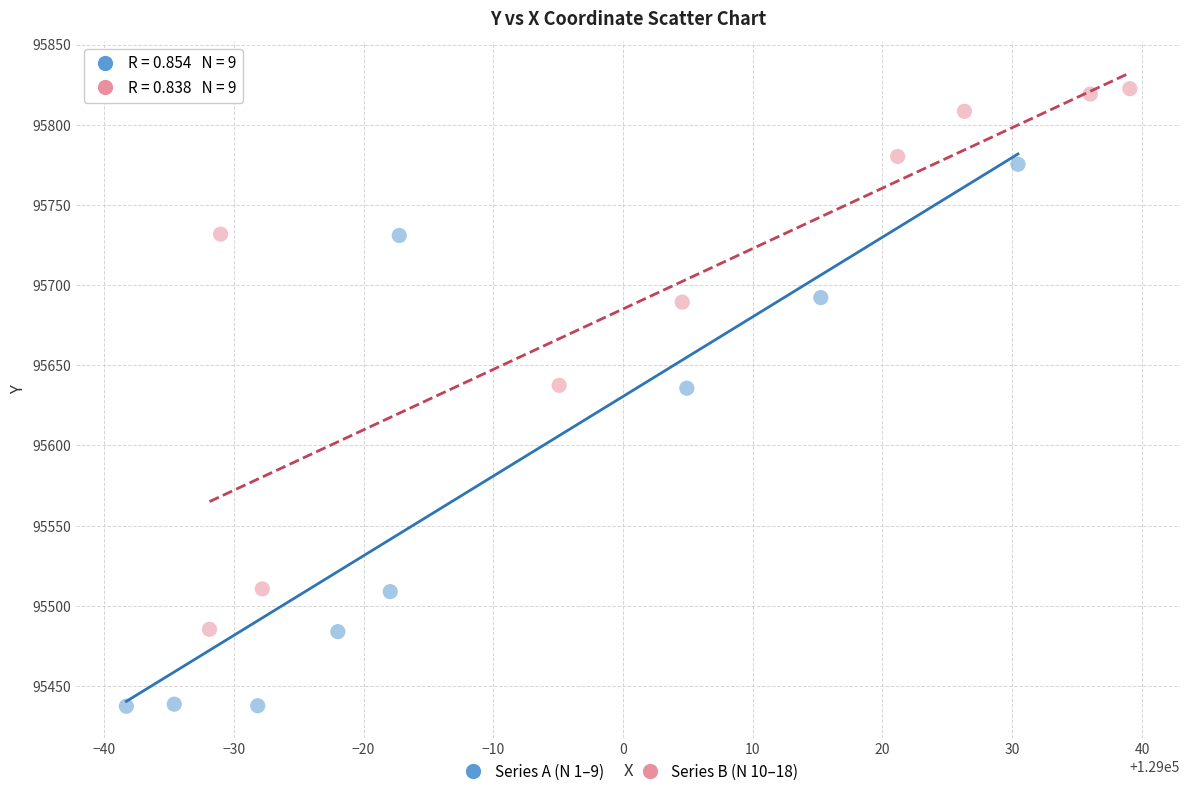

Which series reaches the minimum Y coordinate?

Series A (N 1–9)